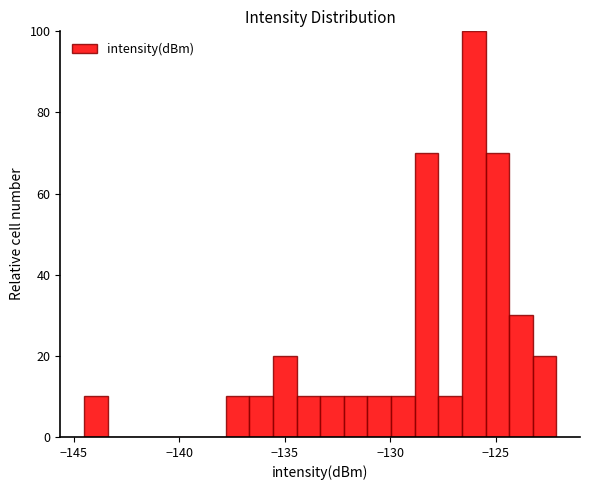

Read against the x-axis, roughly where is the centre of the tallest bar?

-126.0